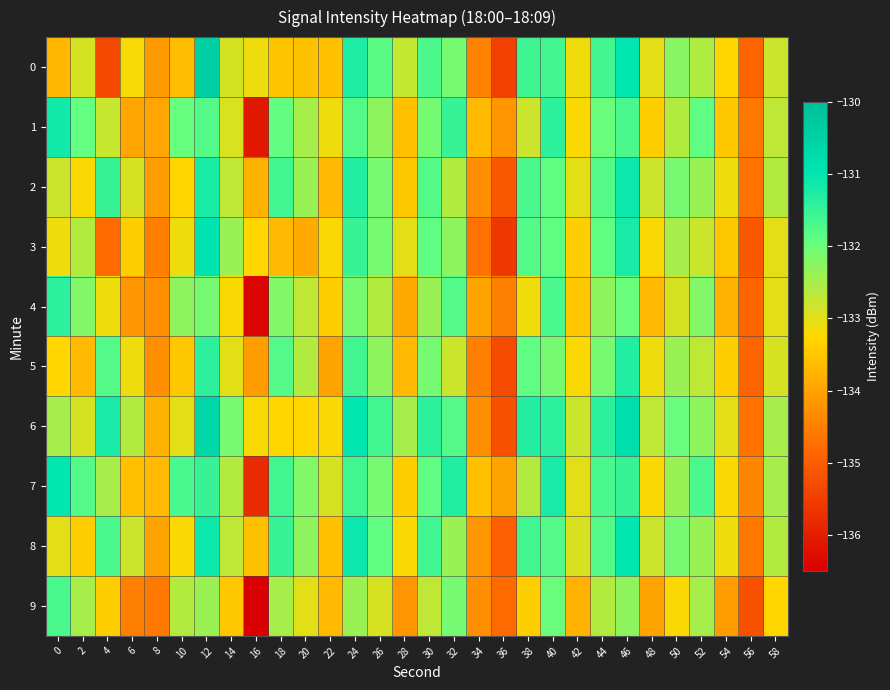

What is the total value across all series at 4?

-1328.1